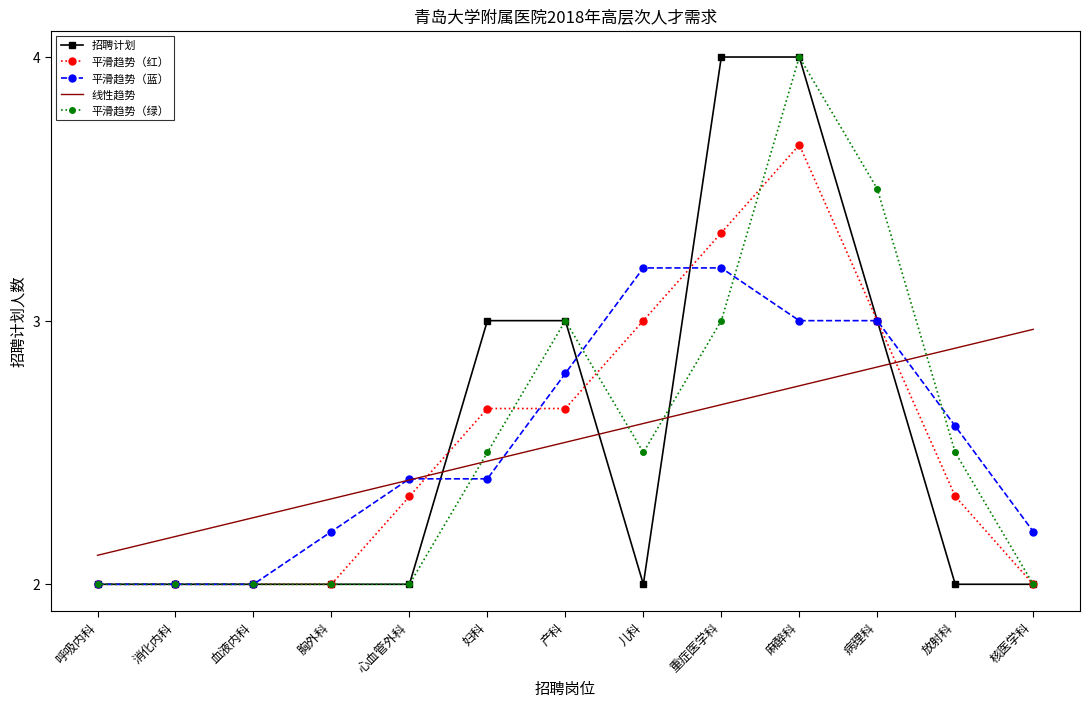

What are all the series names shown in the legend?

招聘计划, 平滑趋势（红）, 平滑趋势（蓝）, 线性趋势, 平滑趋势（绿）